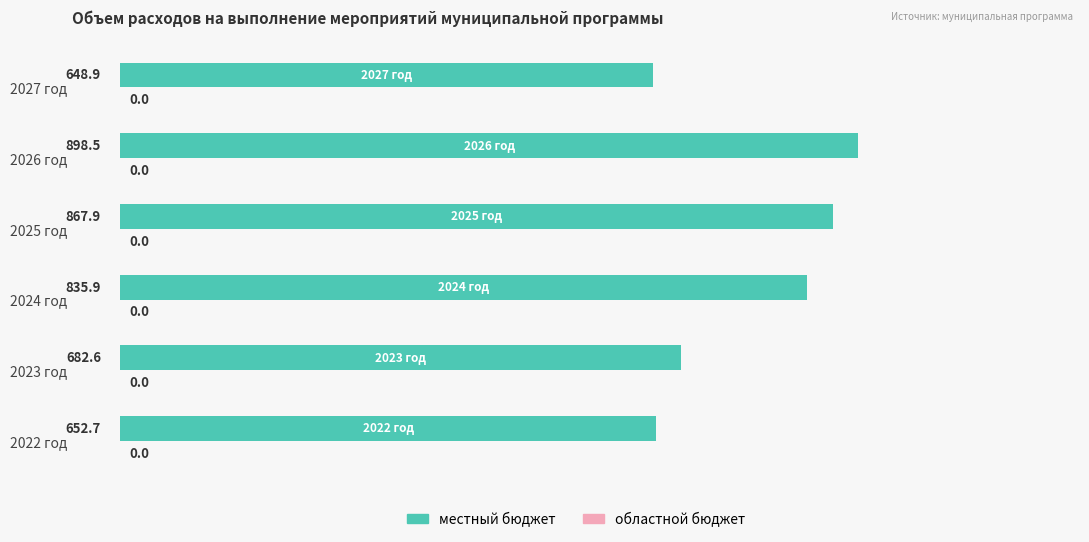

The chart shows a value of 682.6 at 2023 год. True or false?

True